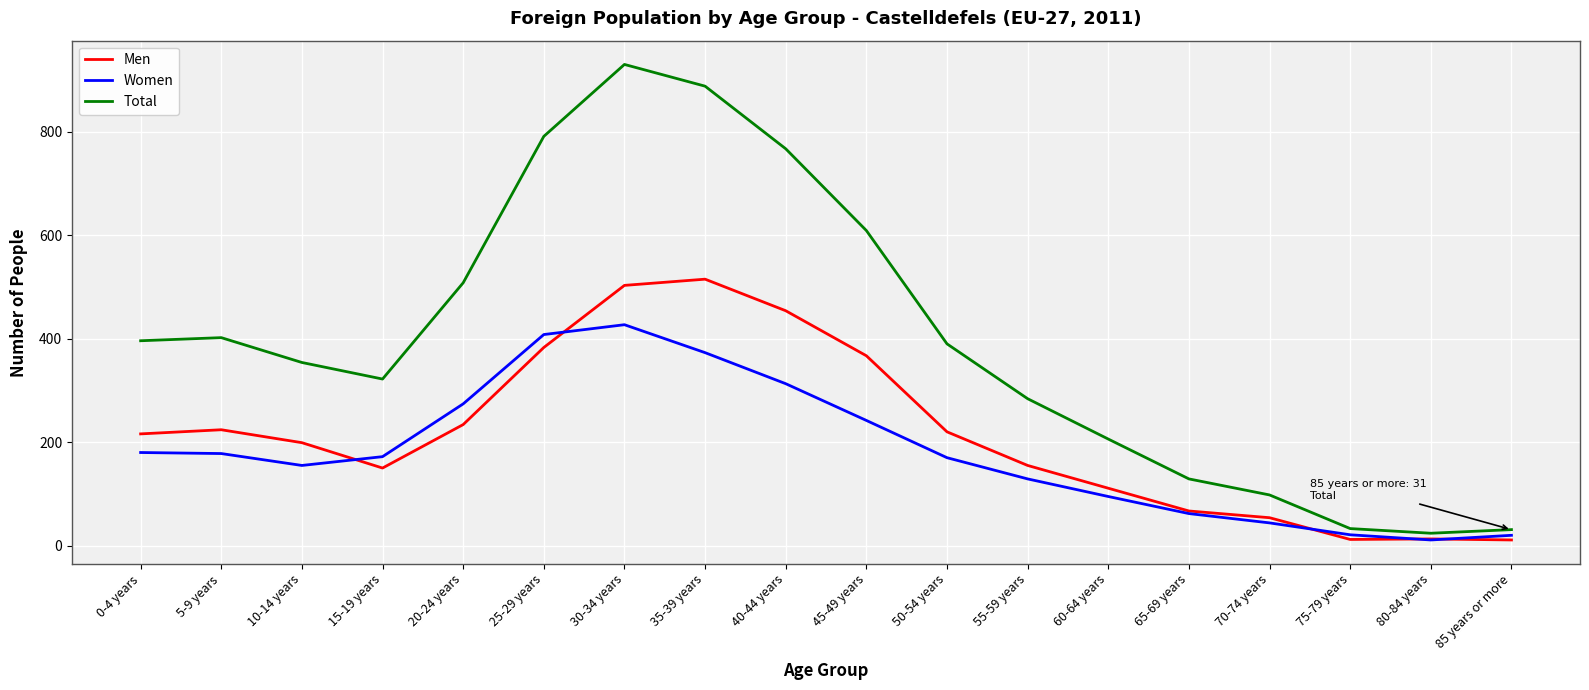

Is the value of Total at 0-4 years greater than the value of Women at 50-54 years?

Yes